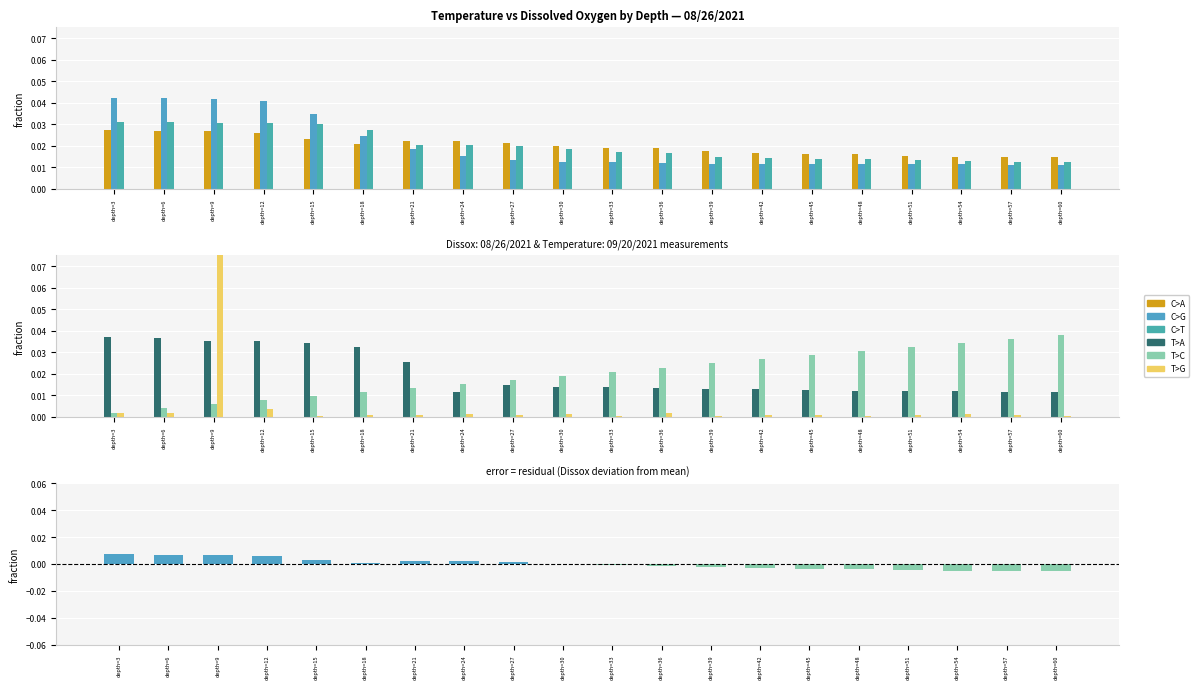

Are the bars grouped side by side (vs. stacked)?

Yes